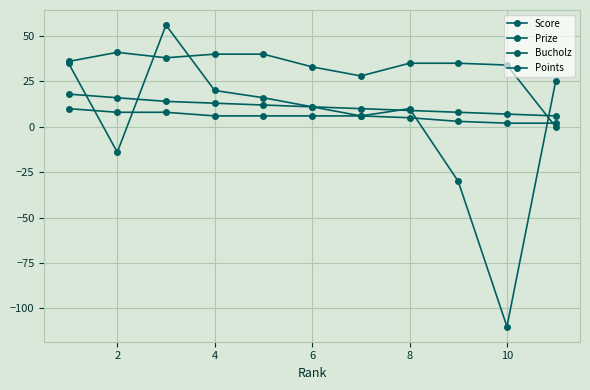

Which series has the largest range (max minus min)?

Score